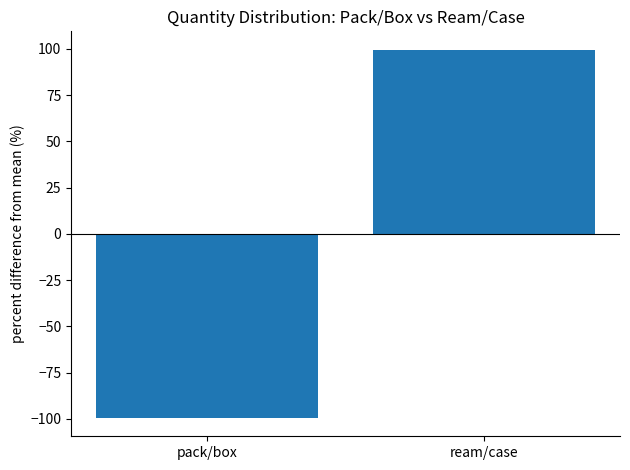

Is it true that the value at pack/box is -51.4?

False